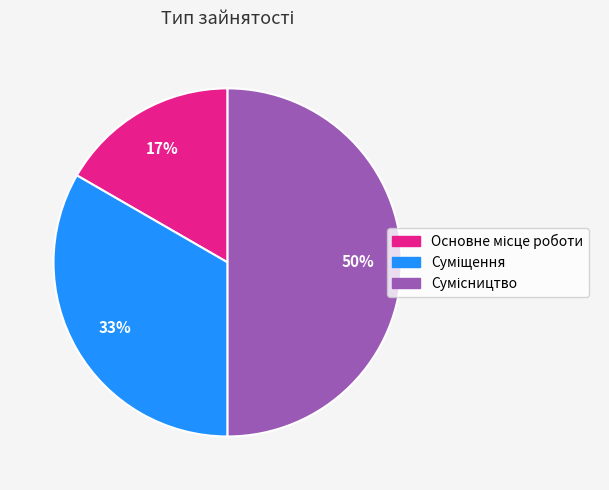

To the nearest percent, what is the average slice percentage?

33%